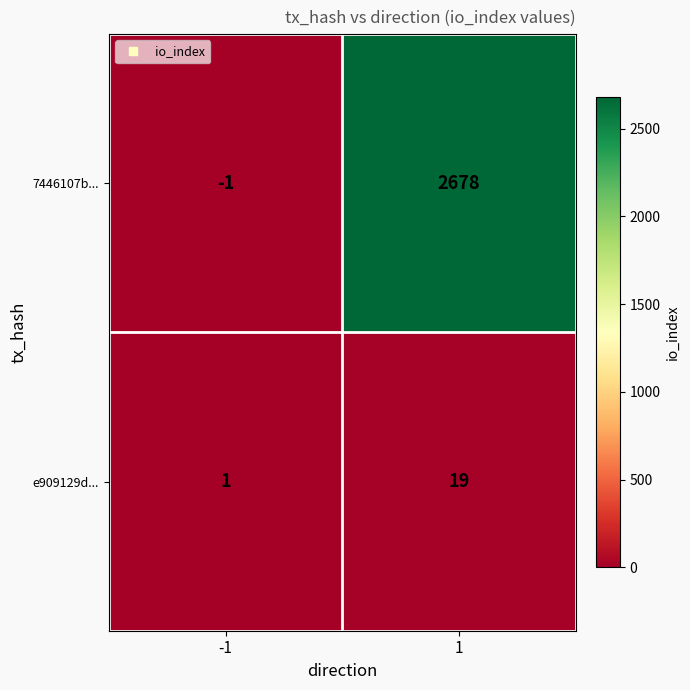

Which series has the largest range (max minus min)?

7446107b...